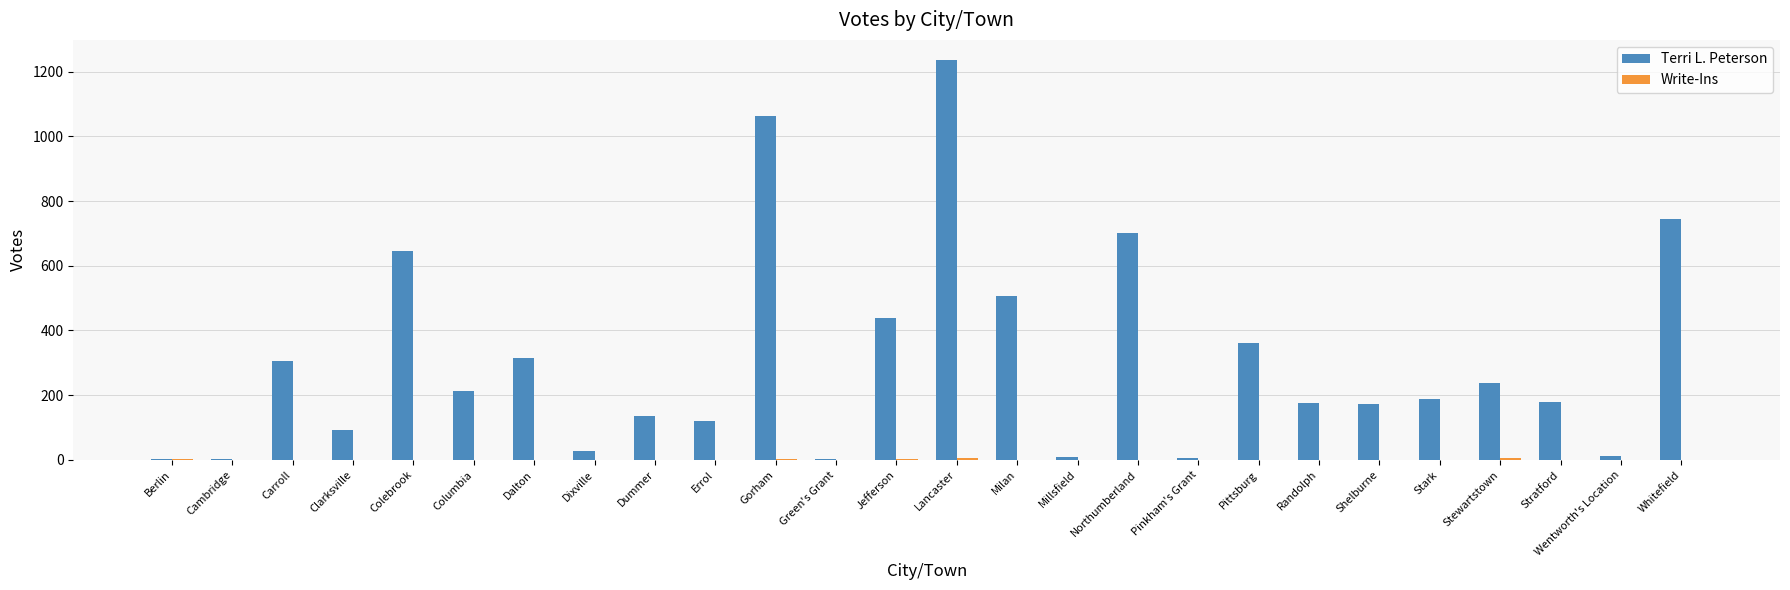

What is the sum of all Terri L. Peterson values?

7886